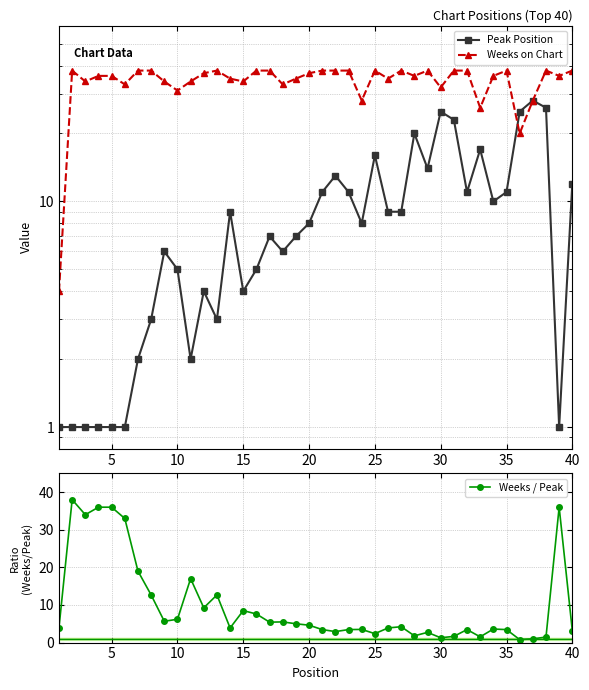

What is the difference between the second highest and second lowest values in the Weeks / Peak series?

35.0